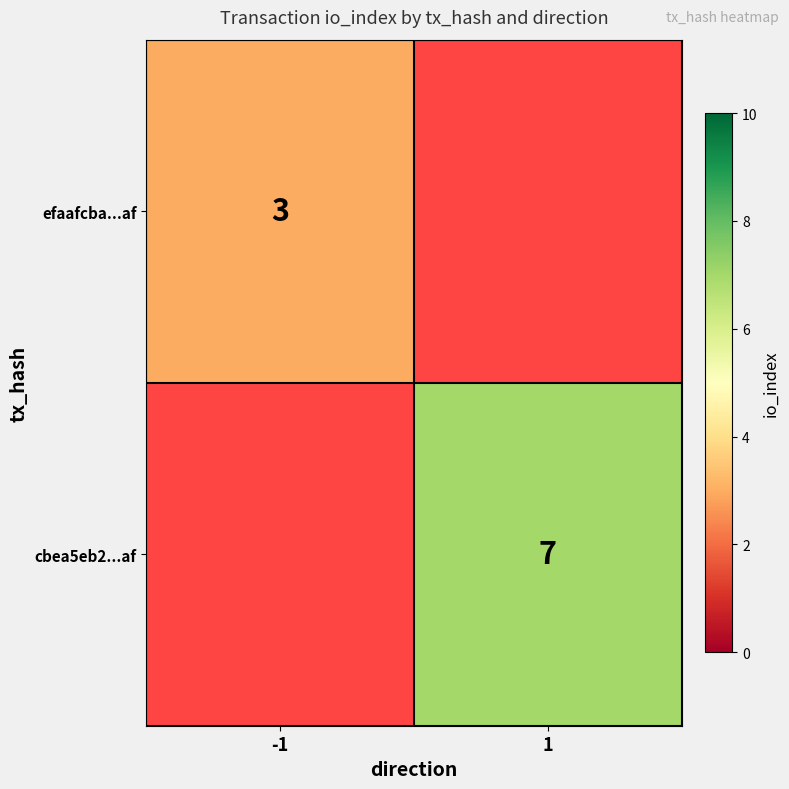

How many series are shown in this chart?

2